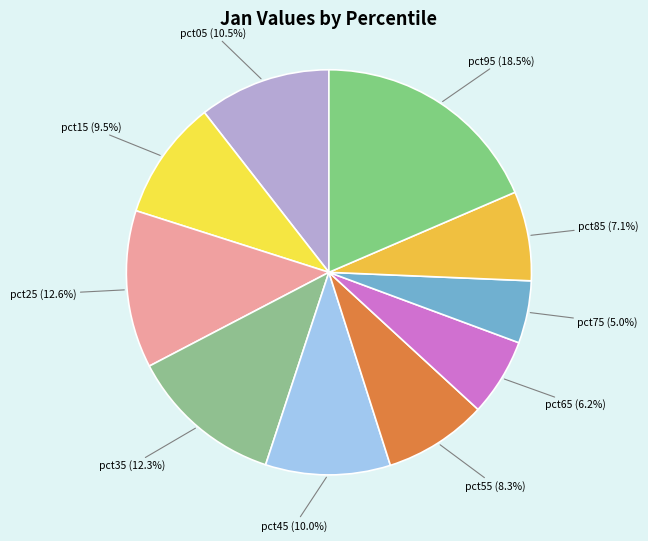

Do pct75 and pct65 together represent more than half of the pie?

No